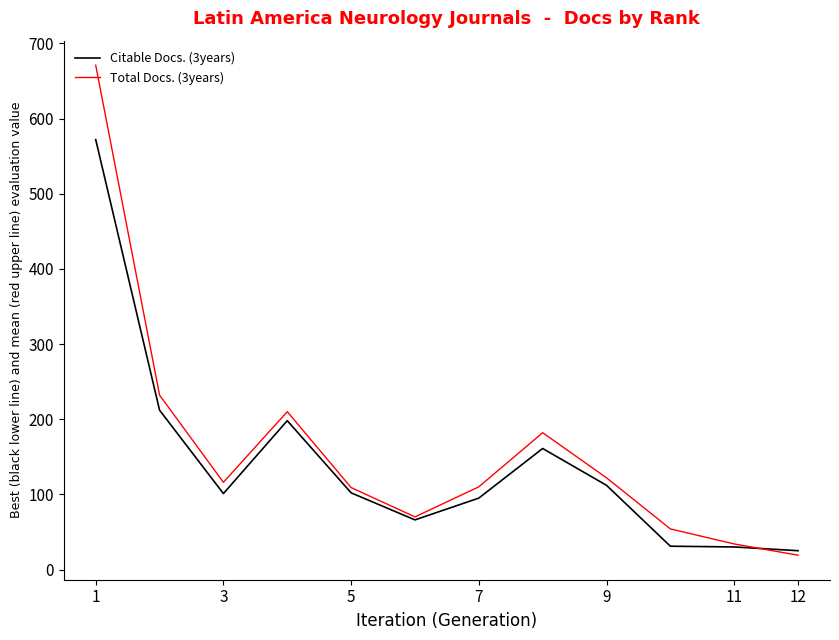

What is the average value of the Total Docs. (3years) series?

161